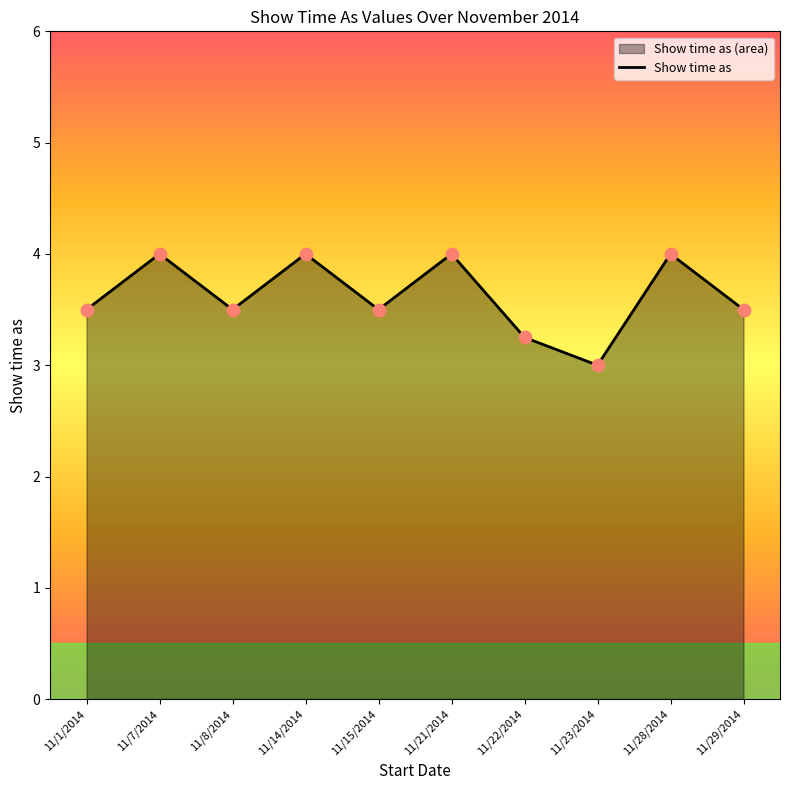

Which has a higher value, 11/15/2014 or 11/7/2014?

11/7/2014